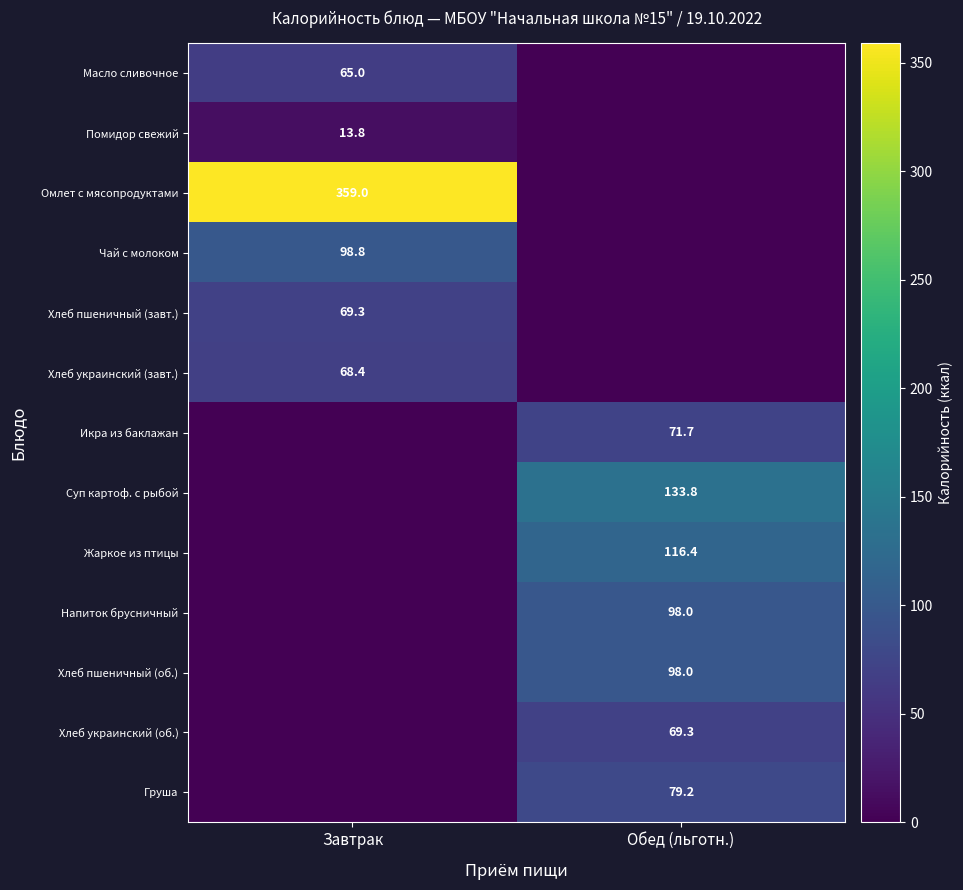

What is the total value across all series at Завтрак?

674.3